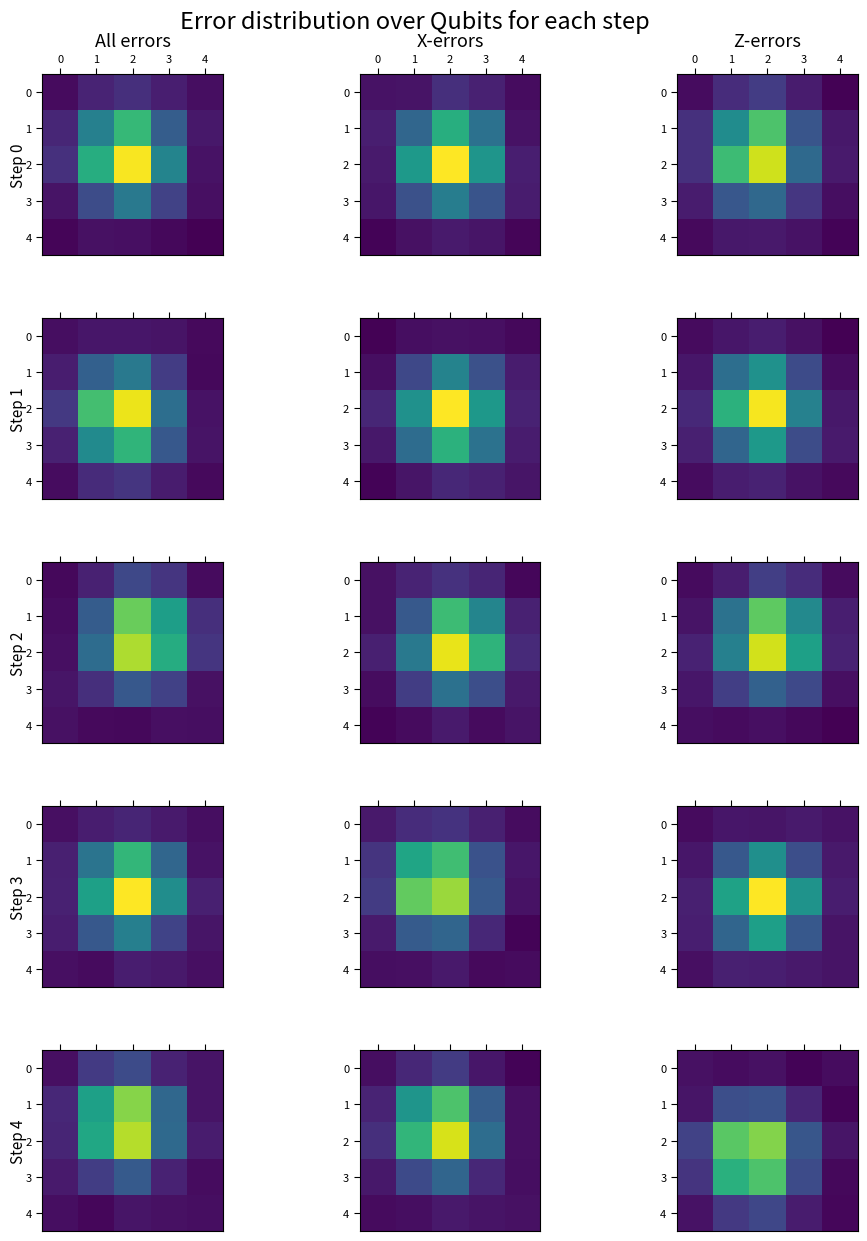

Rank the series by their maximum value, from highest to lowest.

2, 3, 1, 4, 0